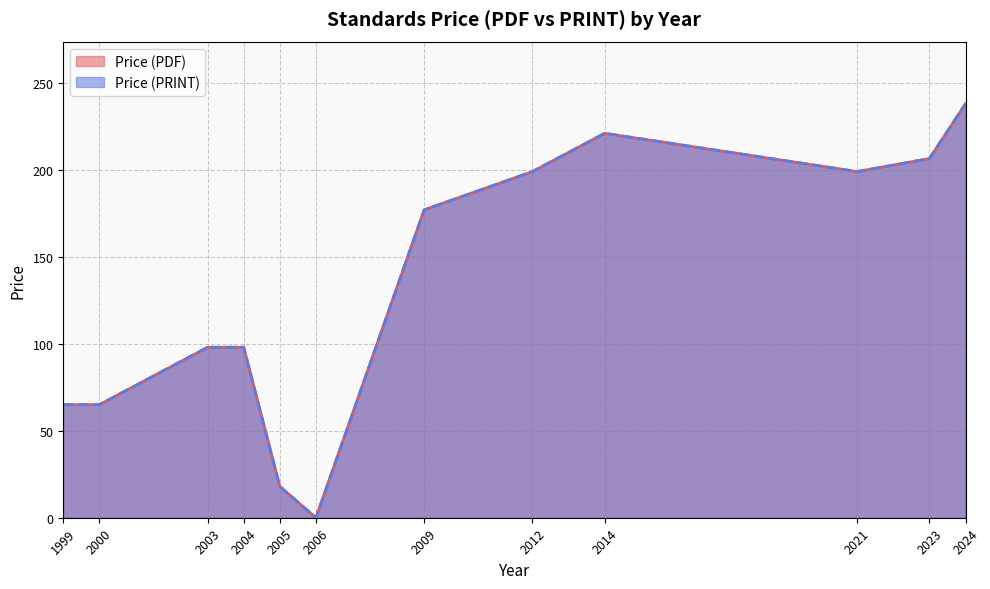

True or false: Price (PRINT) has a value of 63 at 2004.

False